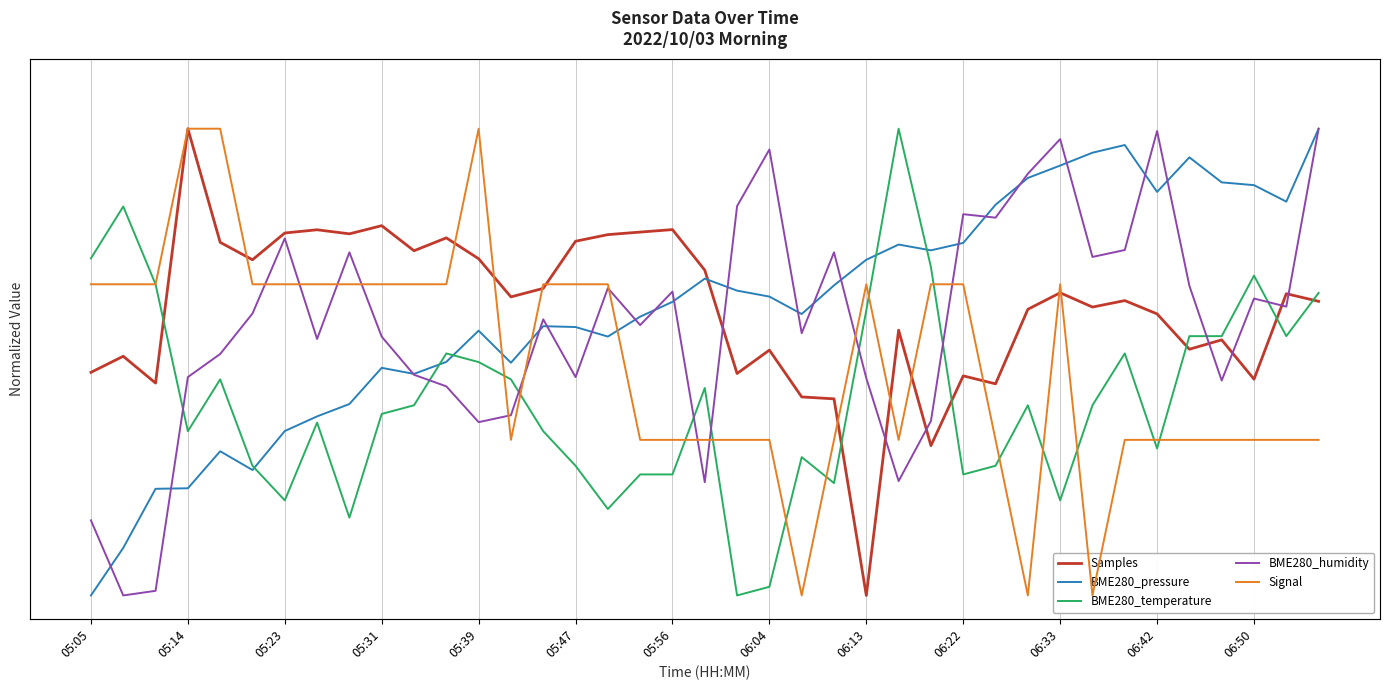

Reading left to right, transcribe all the data shown in this chart.

Samples: 0.5	0.5	0.5	1.0	0.8	0.7	0.8	0.8	0.8	0.8	0.7	0.8	0.7	0.6	0.7	0.8	0.8	0.8	0.8	0.7	0.5	0.5	0.4	0.4	0.0	0.6	0.3	0.5	0.5	0.6	0.6	0.6	0.6	0.6	0.5	0.5	0.5	0.6	0.6
BME280_pressure: 0.0	0.1	0.2	0.2	0.3	0.3	0.4	0.4	0.4	0.5	0.5	0.5	0.6	0.5	0.6	0.6	0.6	0.6	0.6	0.7	0.7	0.6	0.6	0.7	0.7	0.8	0.7	0.8	0.8	0.9	0.9	0.9	1.0	0.9	0.9	0.9	0.9	0.8	1.0
BME280_temperature: 0.7	0.8	0.7	0.4	0.5	0.3	0.2	0.4	0.2	0.4	0.4	0.5	0.5	0.5	0.4	0.3	0.2	0.3	0.3	0.4	0.0	0.0	0.3	0.2	0.6	1.0	0.7	0.3	0.3	0.4	0.2	0.4	0.5	0.3	0.6	0.6	0.7	0.6	0.6
BME280_humidity: 0.2	0.0	0.0	0.5	0.5	0.6	0.8	0.5	0.7	0.6	0.5	0.4	0.4	0.4	0.6	0.5	0.7	0.6	0.7	0.2	0.8	1.0	0.6	0.7	0.5	0.2	0.4	0.8	0.8	0.9	1.0	0.7	0.7	1.0	0.7	0.5	0.6	0.6	1.0
Signal: 0.7	0.7	0.7	1.0	1.0	0.7	0.7	0.7	0.7	0.7	0.7	0.7	1.0	0.3	0.7	0.7	0.7	0.3	0.3	0.3	0.3	0.3	0.0	0.3	0.7	0.3	0.7	0.7	0.3	0.0	0.7	0.0	0.3	0.3	0.3	0.3	0.3	0.3	0.3